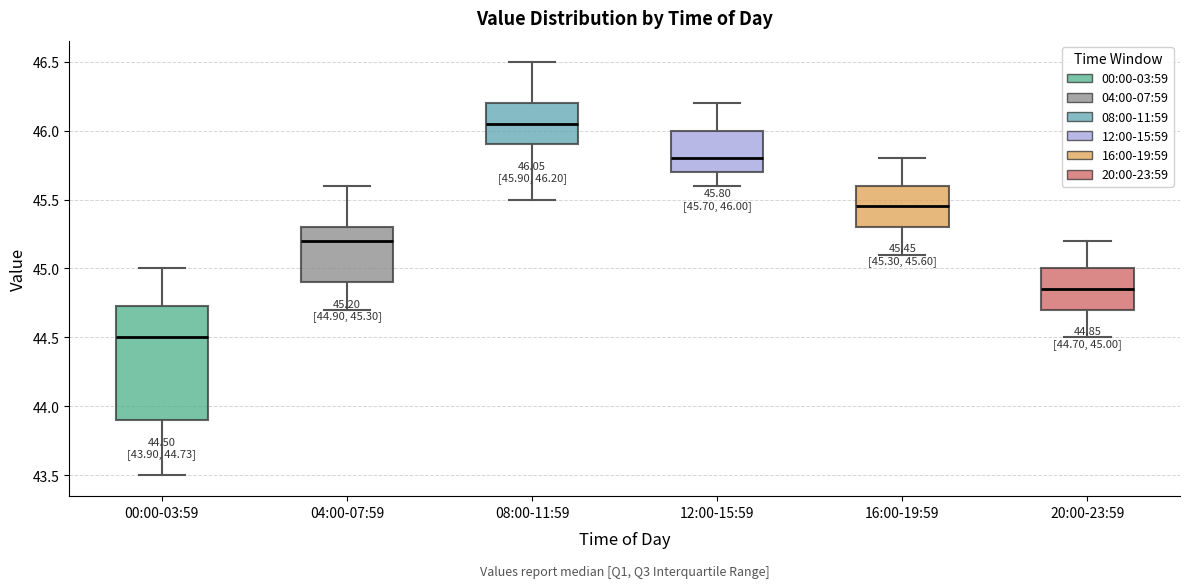

Comparing the boxes themselves (not the whiskers), which one is the tallest?

00:00-03:59